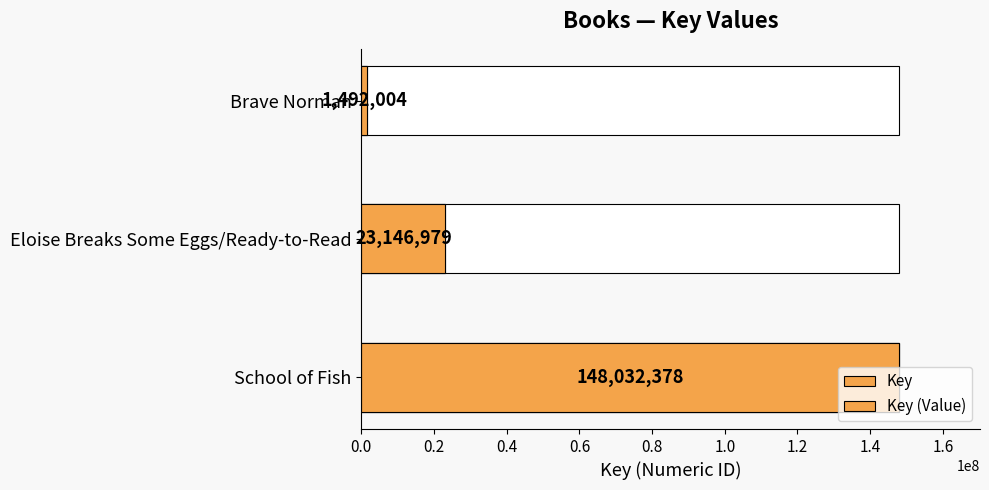

What is the greatest value displayed?

148032378